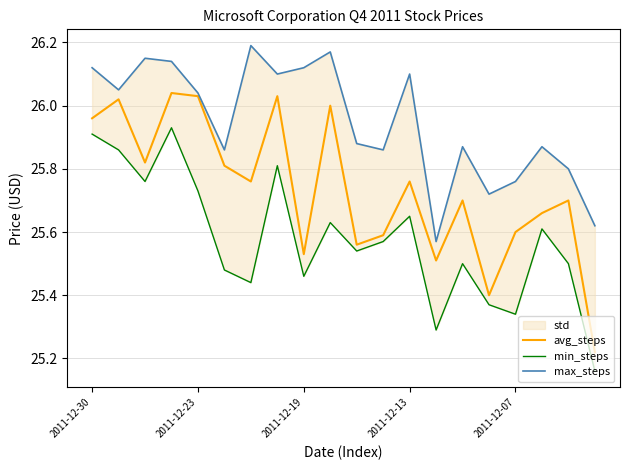

True or false: avg_steps and max_steps intersect in this chart.

False